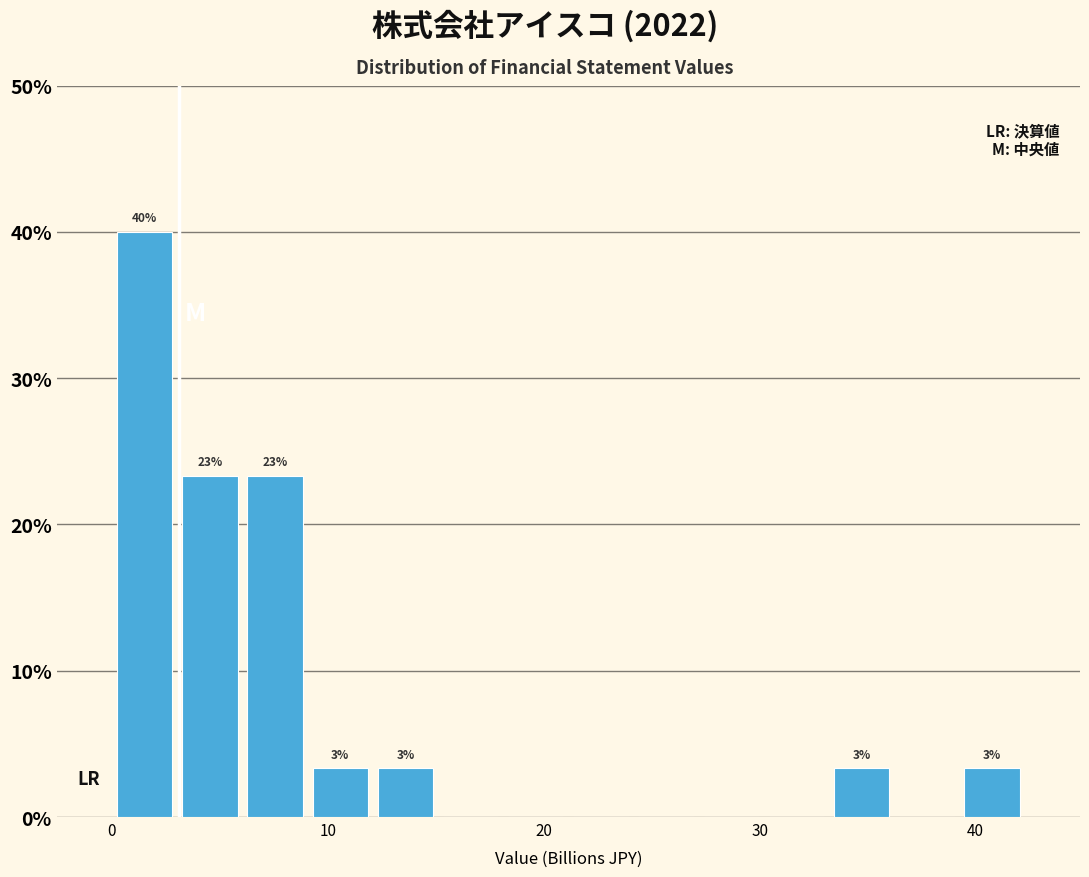

Read against the x-axis, roughly where is the centre of the tallest bar?

2